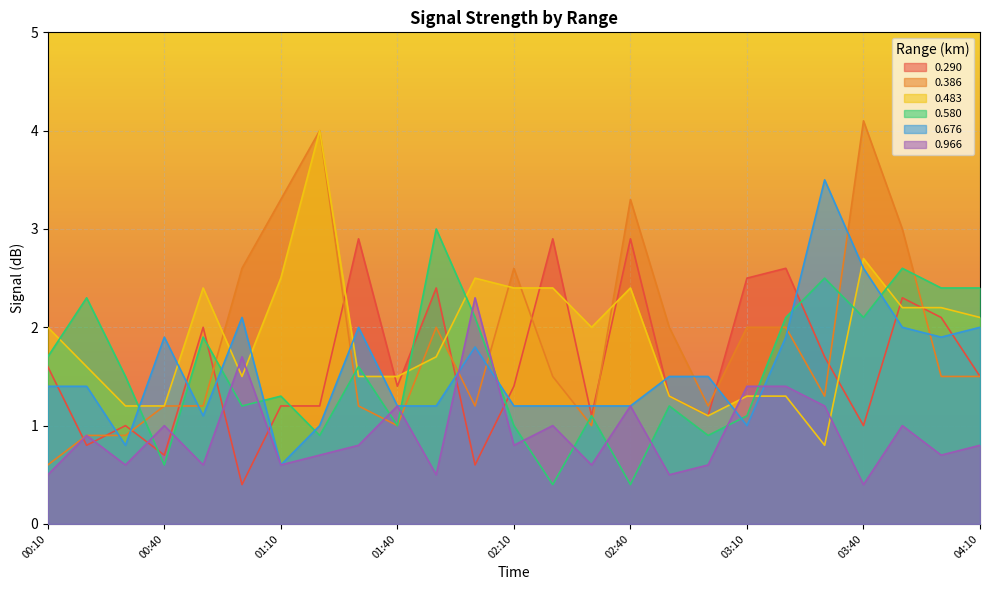

At how many categories does at least one series exceed 0?

25